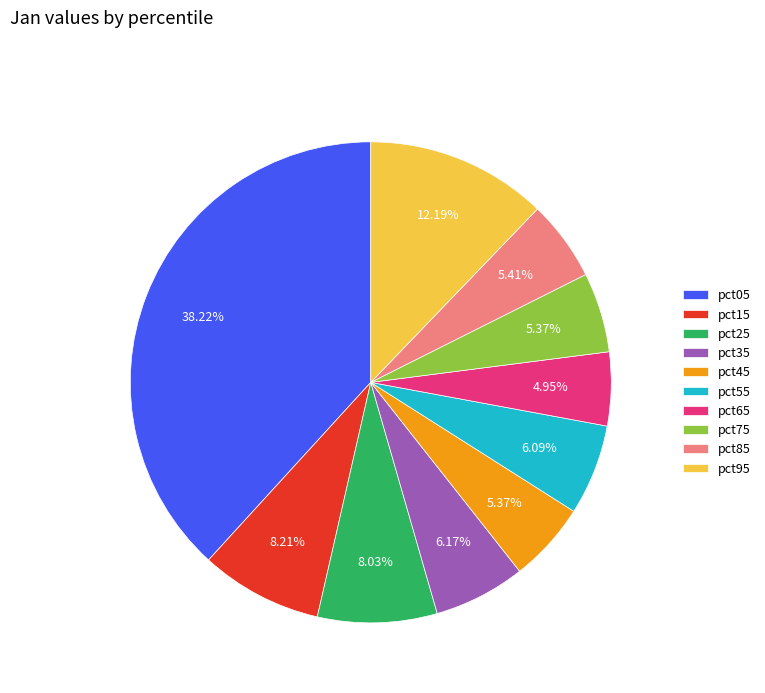

What percentage is the pct15 slice, to the nearest percent?

8%